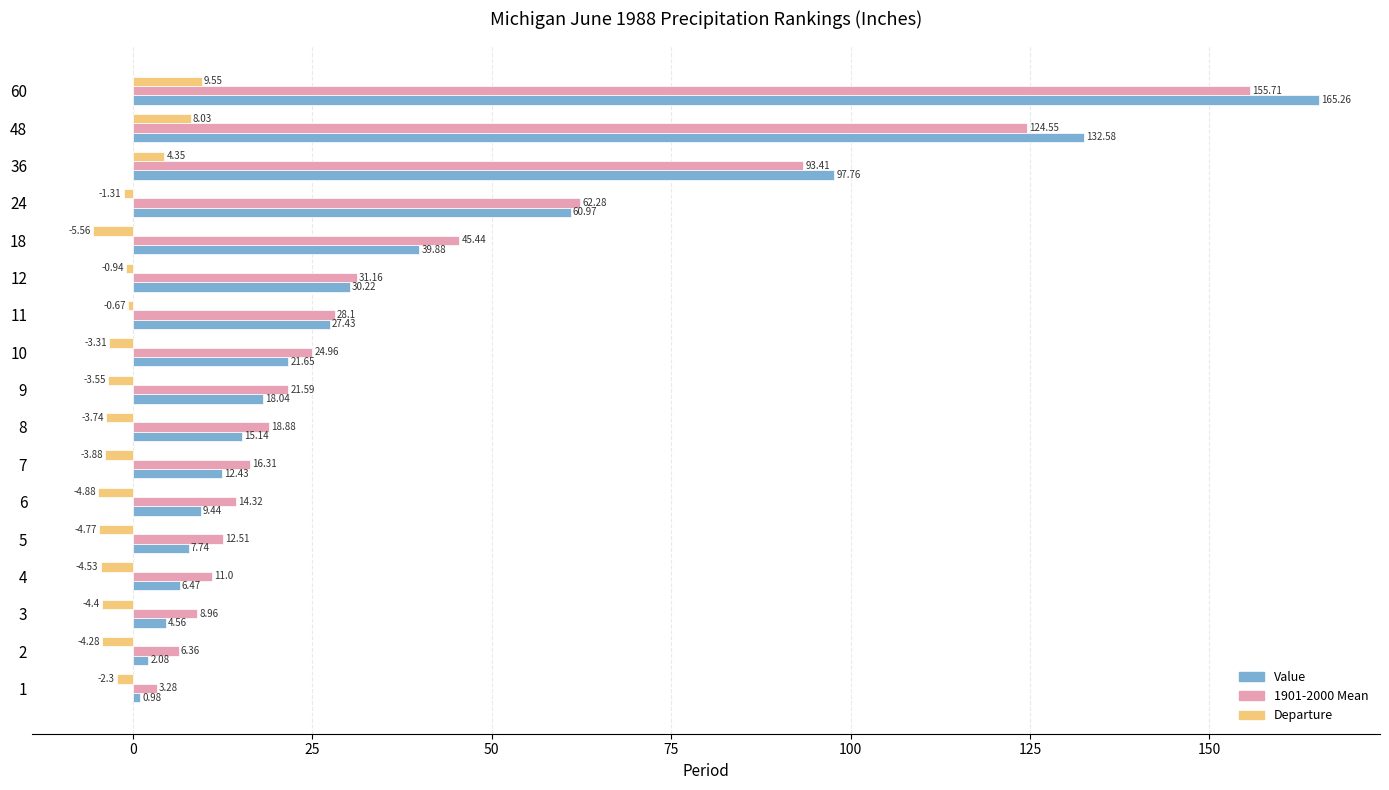

Is the value of Departure at 11 greater than the value of 1901-2000 Mean at 60?

No